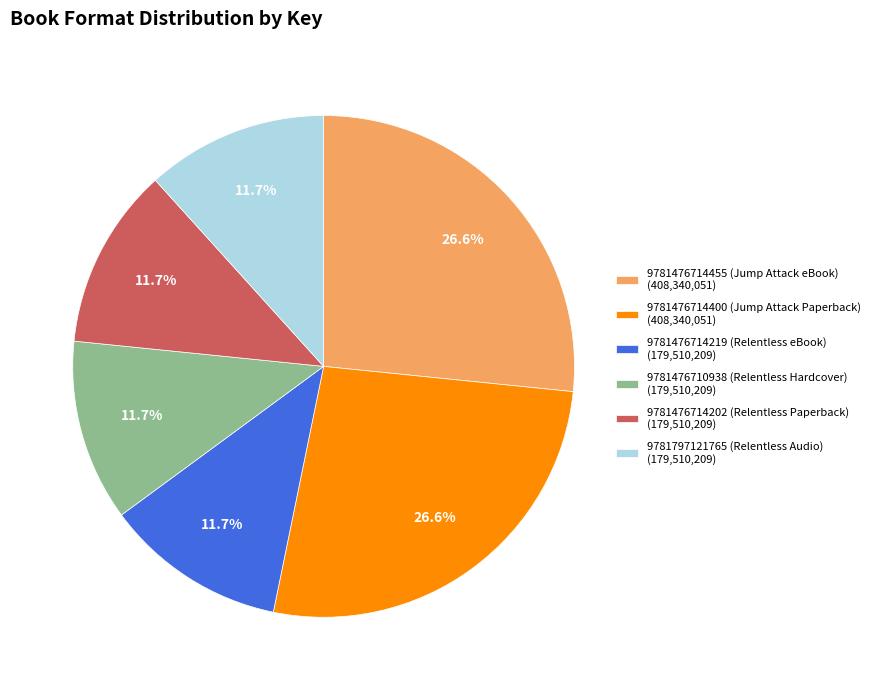

What is the ratio of the value at 9781476710938 (Relentless Hardcover) (179,510,209) to the value at 9781476714400 (Jump Attack Paperback) (408,340,051)?

0.4